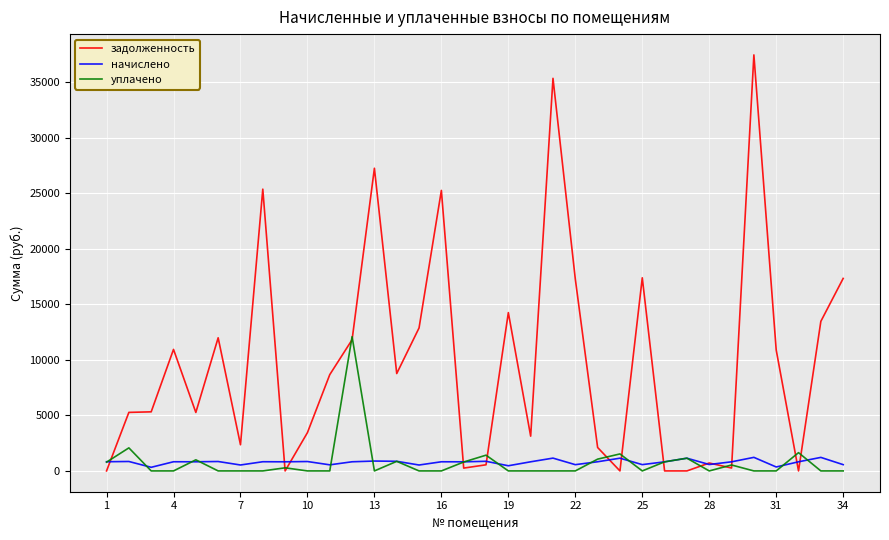

Which series has the widest spread of values?

задолженность